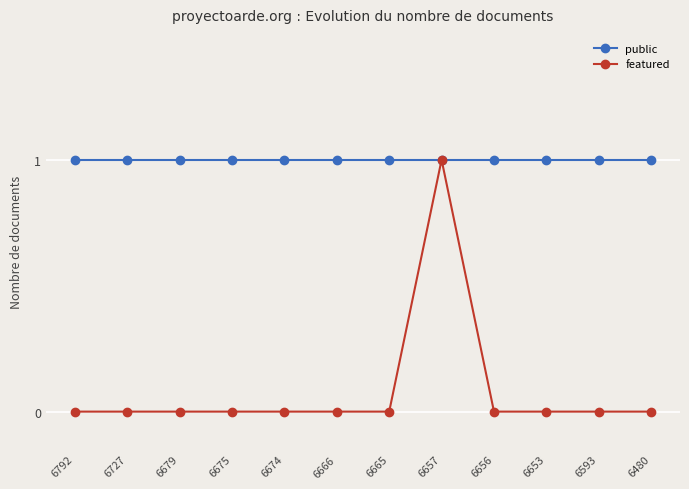

How many lines are shown in the chart?

2